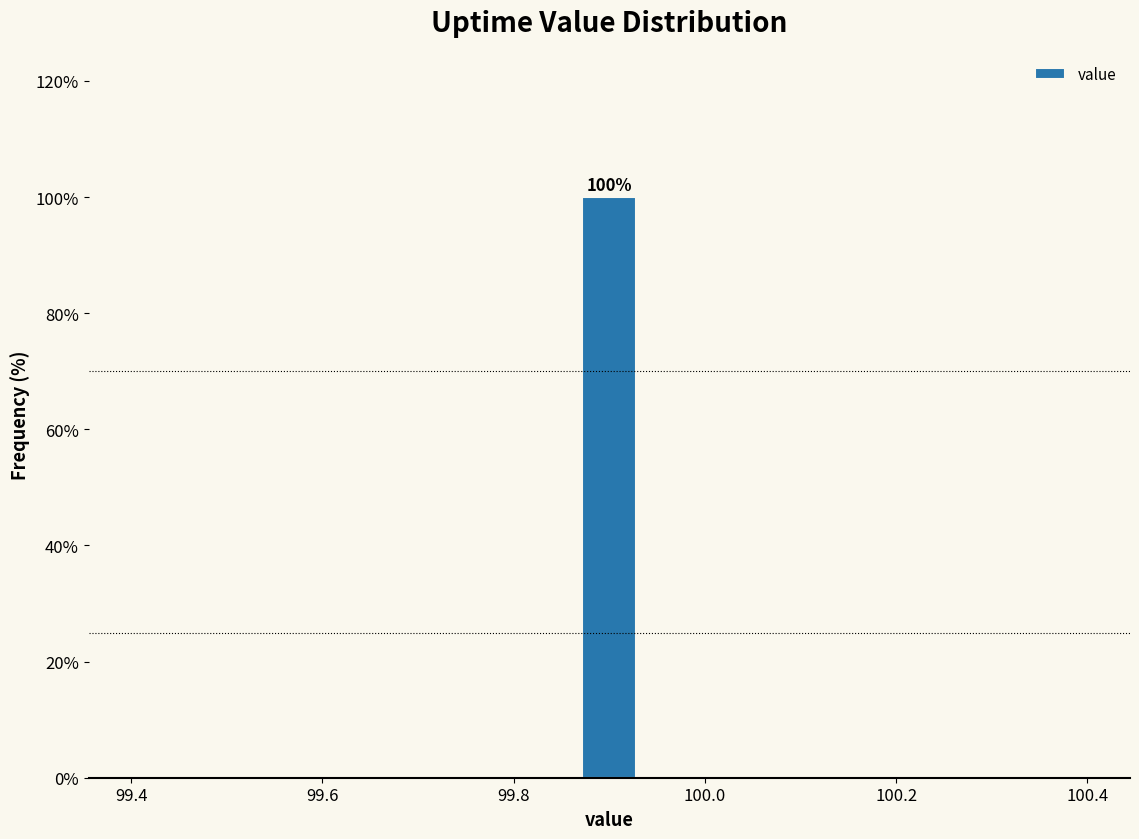

Around what value on the x-axis is the tallest bar? Give the approximate position of its centre, as read against the axis.

99.90